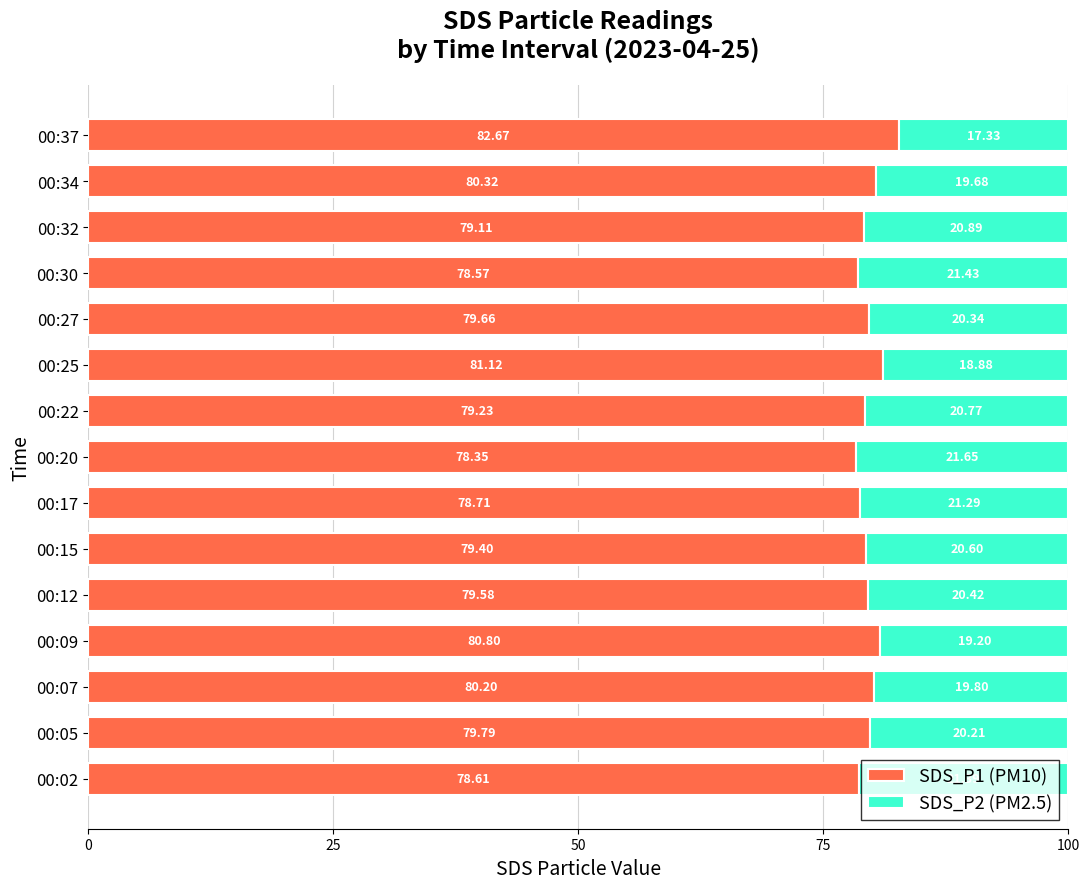

What is the total value across all series at 00:05?

100.0